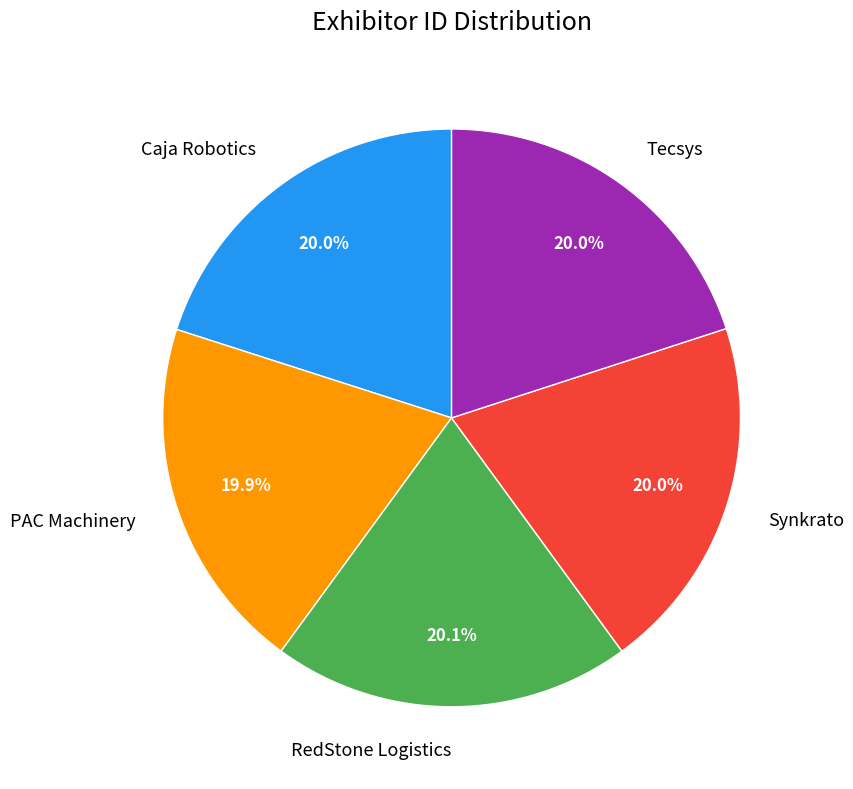

Does Tecsys account for over 50% of the chart?

No